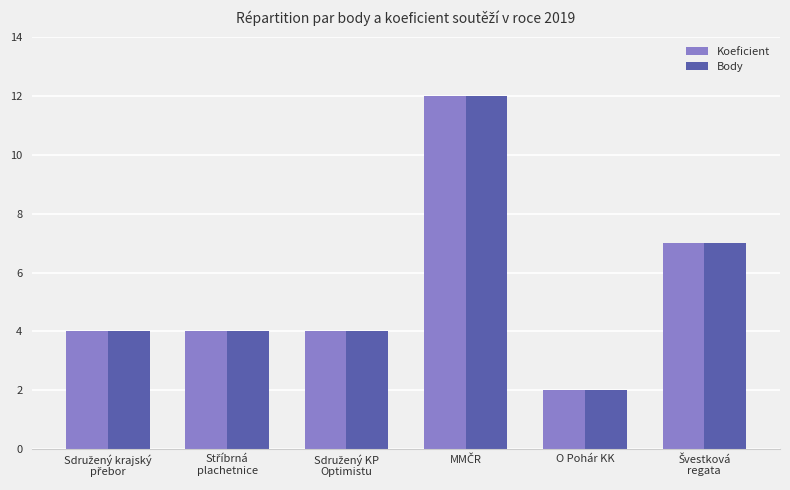

What is the highest value of the Koeficient series?

12